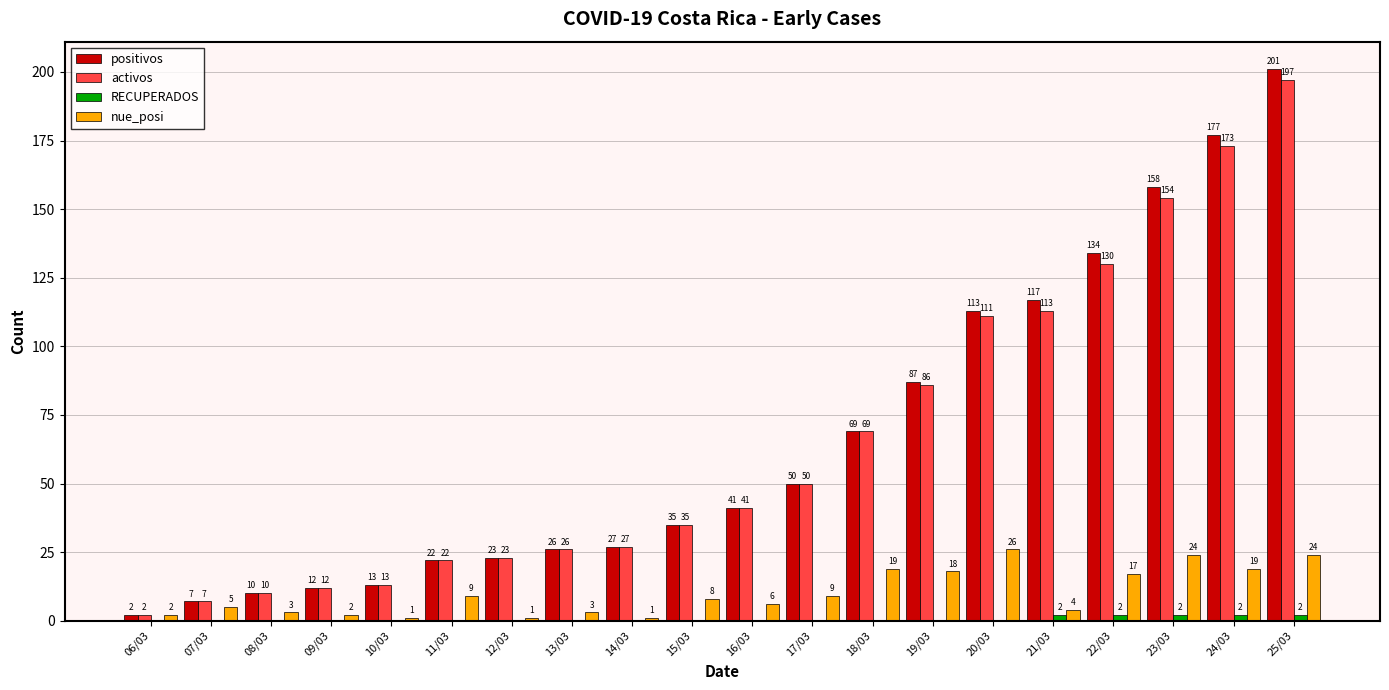

Is the value of nue_posi at 22/03 greater than the value of activos at 13/03?

No